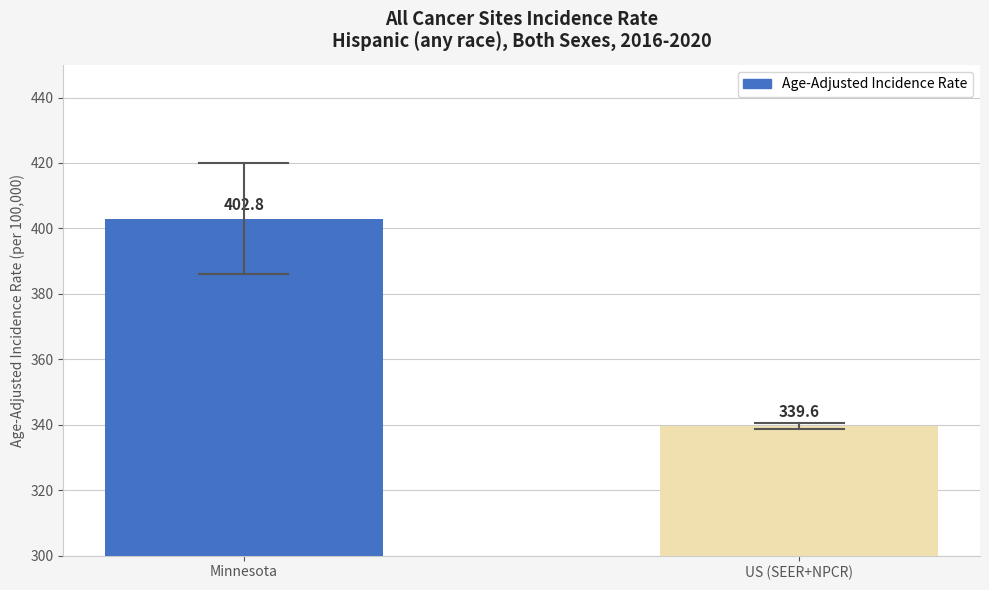

List the labels in order of value, smallest first.

US (SEER+NPCR), Minnesota